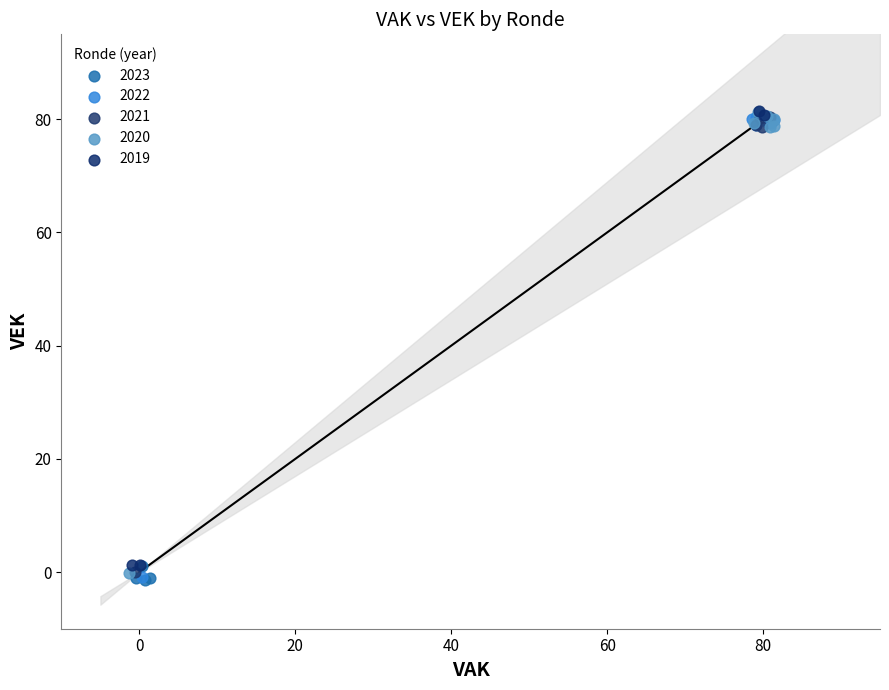

What are all the series names shown in the legend?

2023, 2022, 2021, 2020, 2019